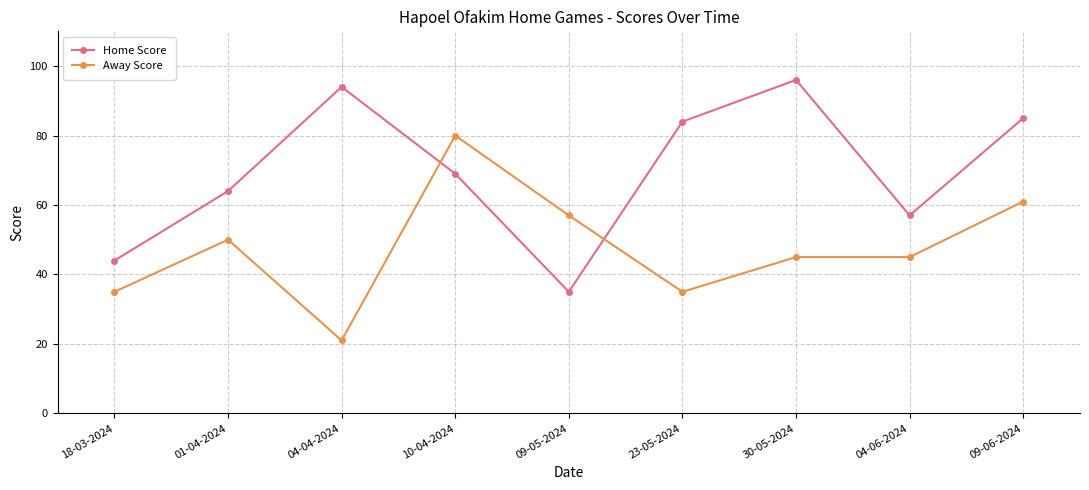

Is the value of Home Score at 10-04-2024 greater than the value of Away Score at 09-06-2024?

Yes